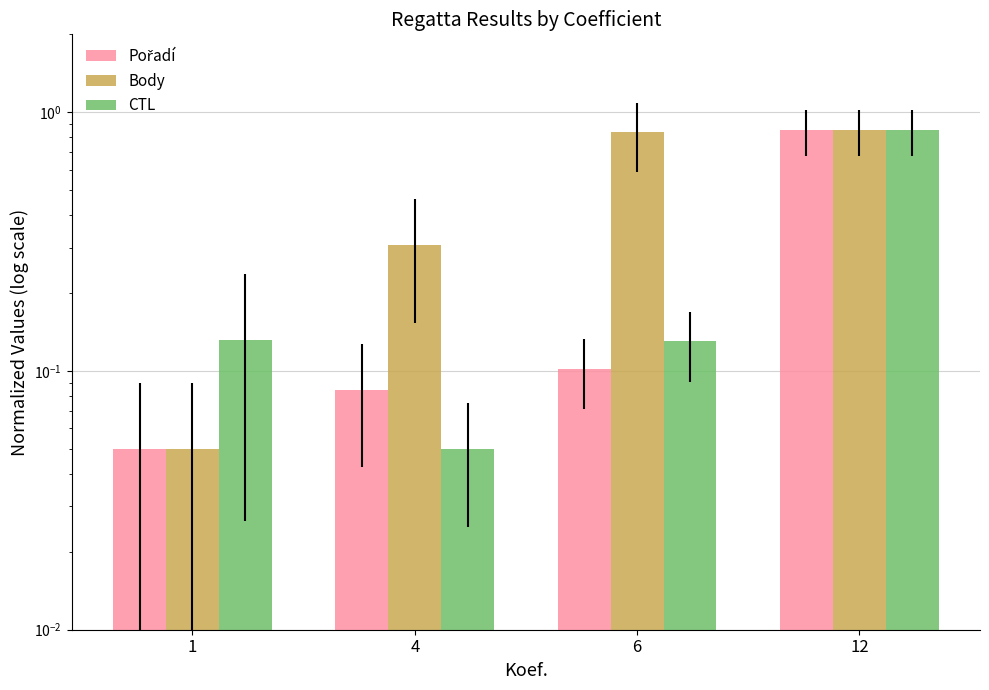

What are all the series names shown in the legend?

Pořadí, Body, CTL